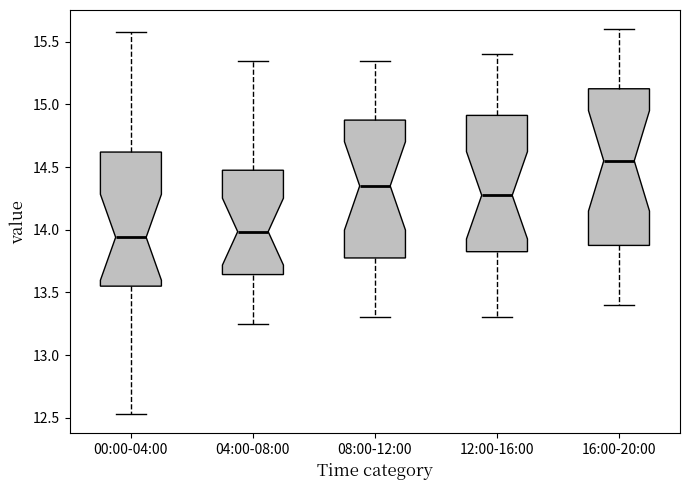

Where does the lower whisker of the box for 16:00-20:00 end on the y-axis? The values are not printed on the chart, so give them approximately, as read against the axis.

13.40